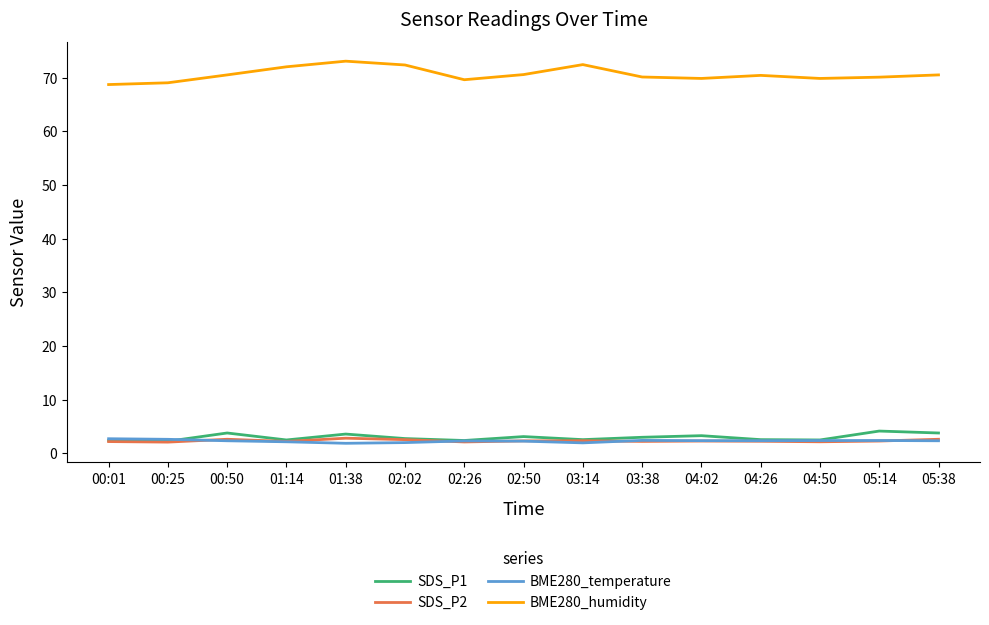

What is the greatest value displayed?

73.1